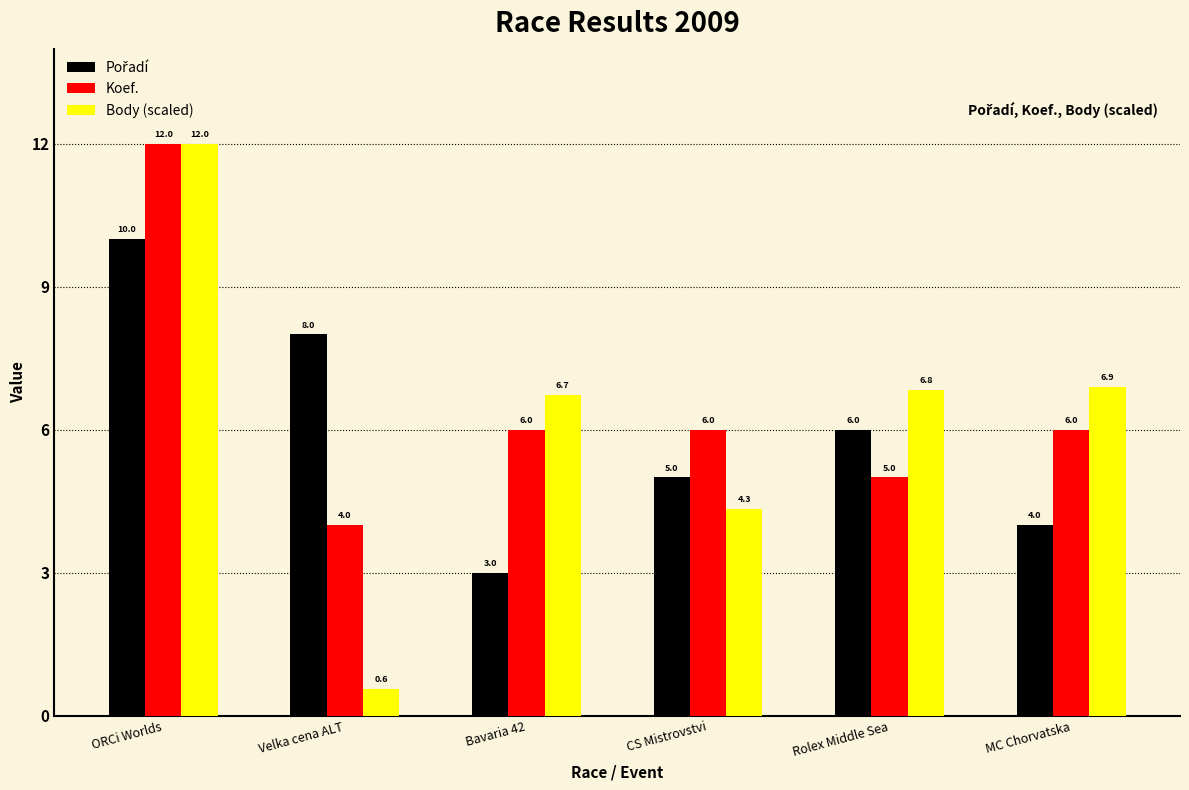

What is the total value across all series at MC Chorvatska?

16.9